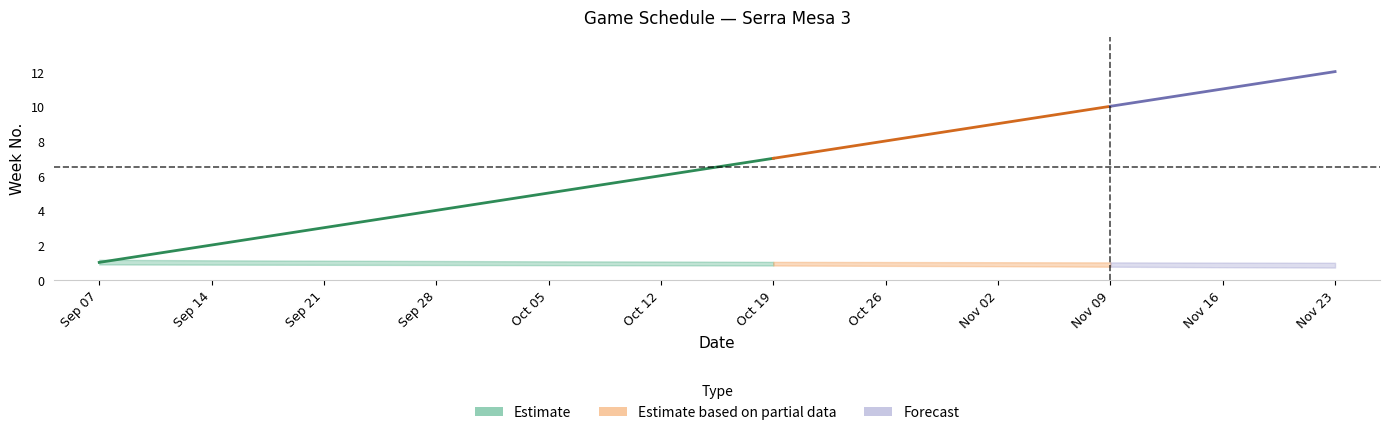

What is the sum of all lower_bound values?

9.7